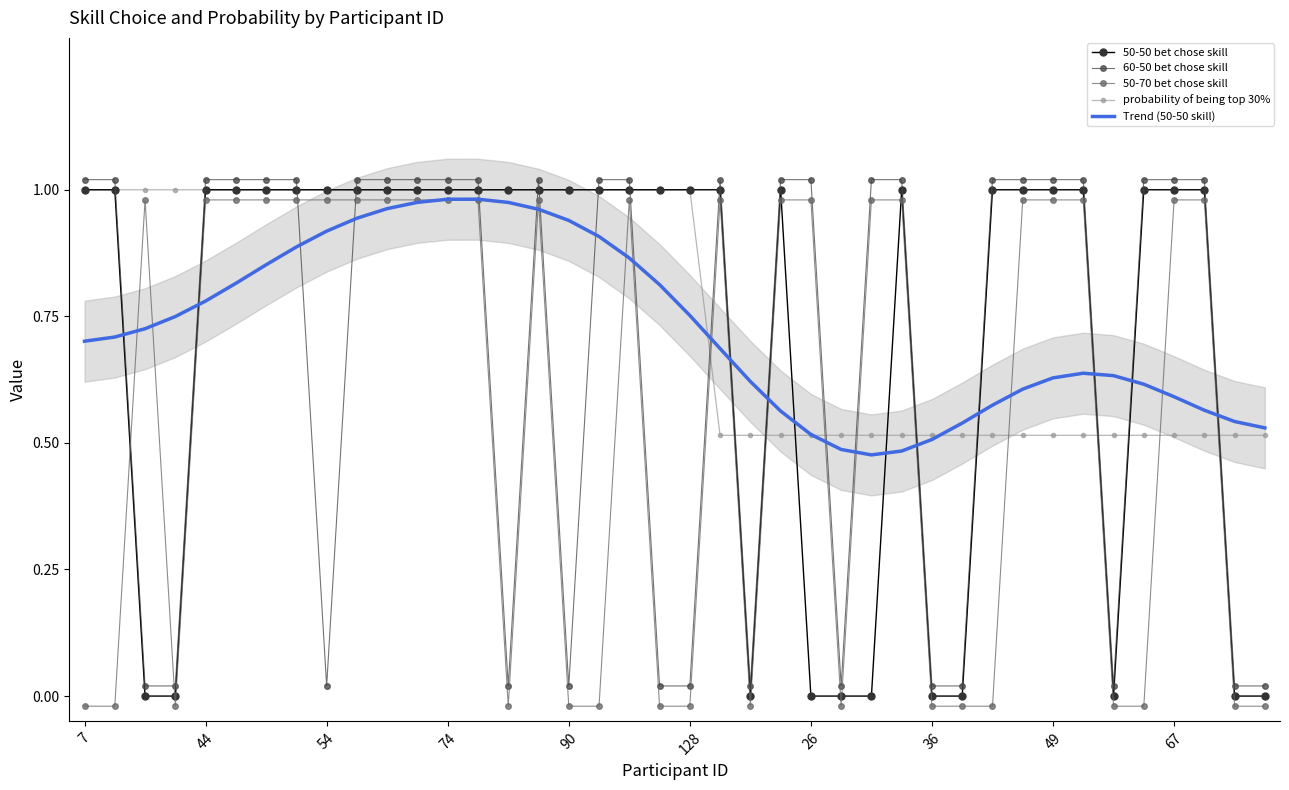

The value of 50-50 bet chose skill at 49 is 1.0. True or false?

True